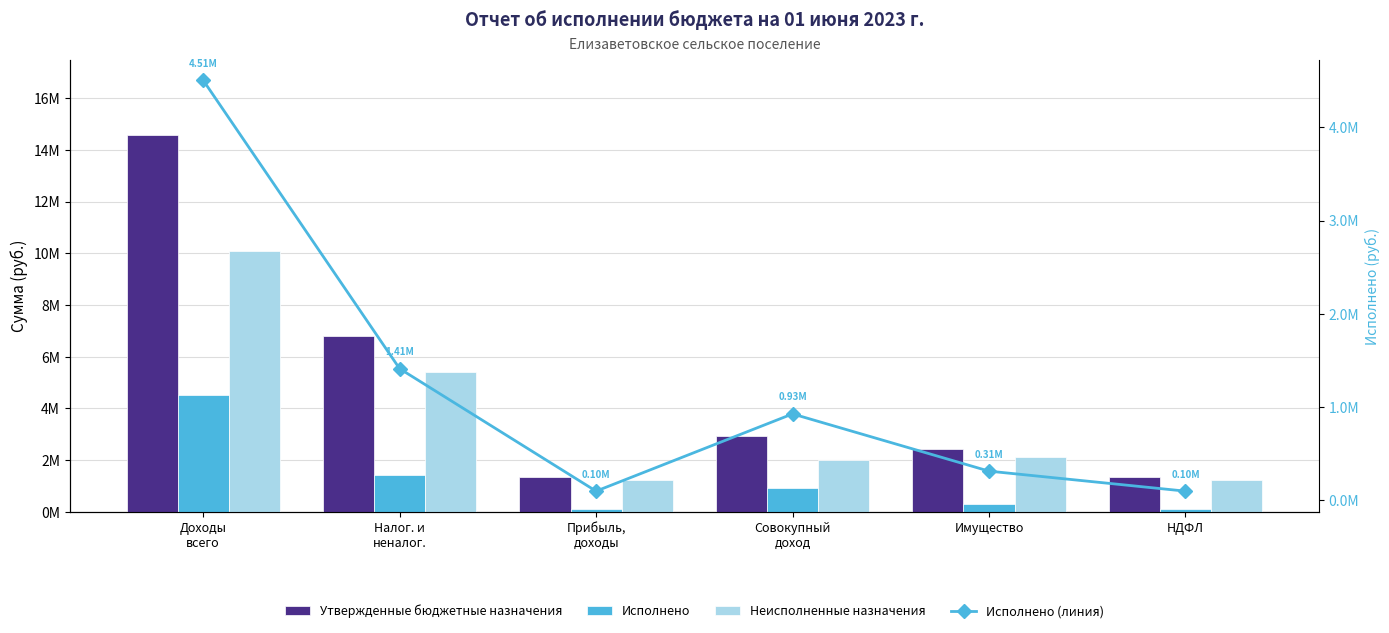

Which series changed the most between Имущество and НДФЛ?

Утвержденные бюджетные назначения